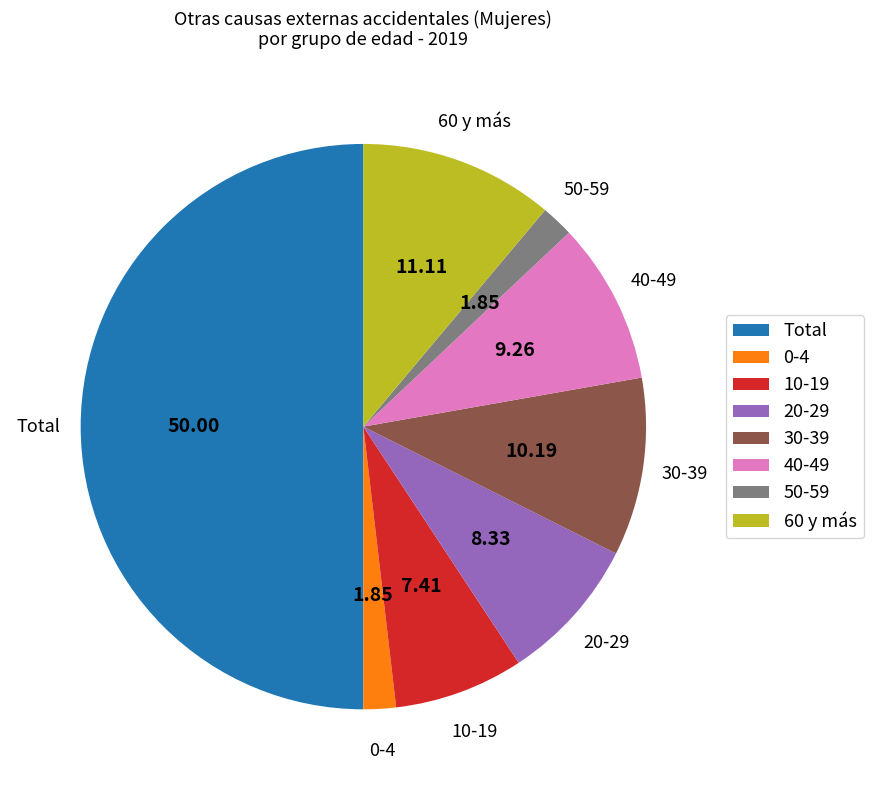

Is the sum of 20-29 and 40-49 greater than half?

No